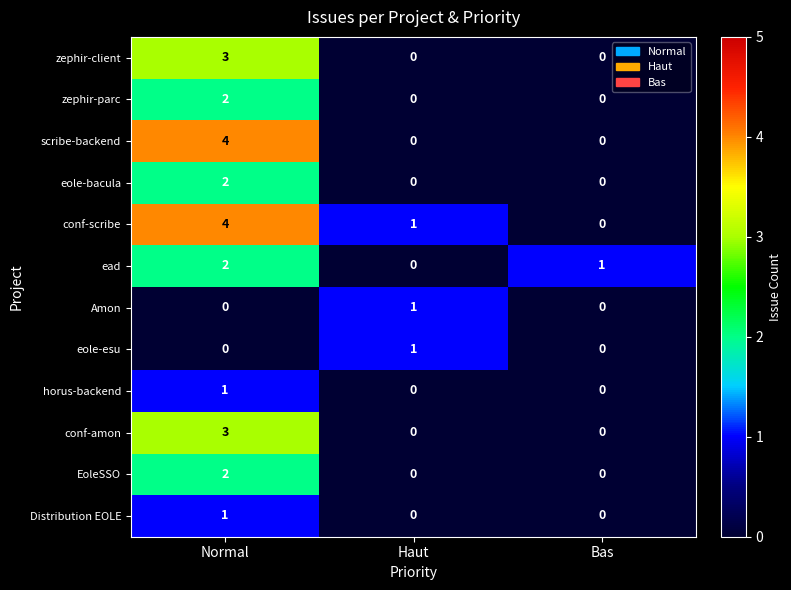

The value of Distribution EOLE at Bas is 1. True or false?

False